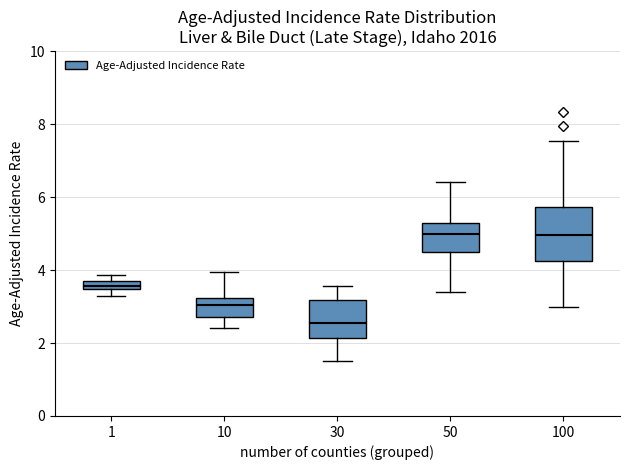

Comparing the boxes themselves (not the whiskers), which one is the tallest?

100